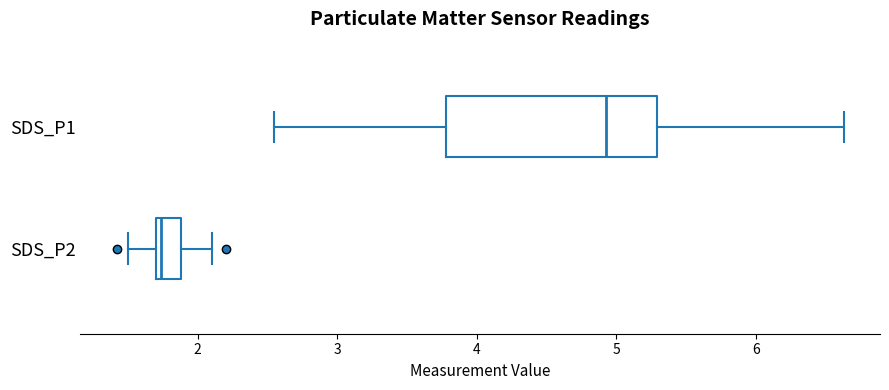

Where does the left whisker of the box for SDS_P2 end on the x-axis? The values are not printed on the chart, so give them approximately, as read against the axis.

1.5